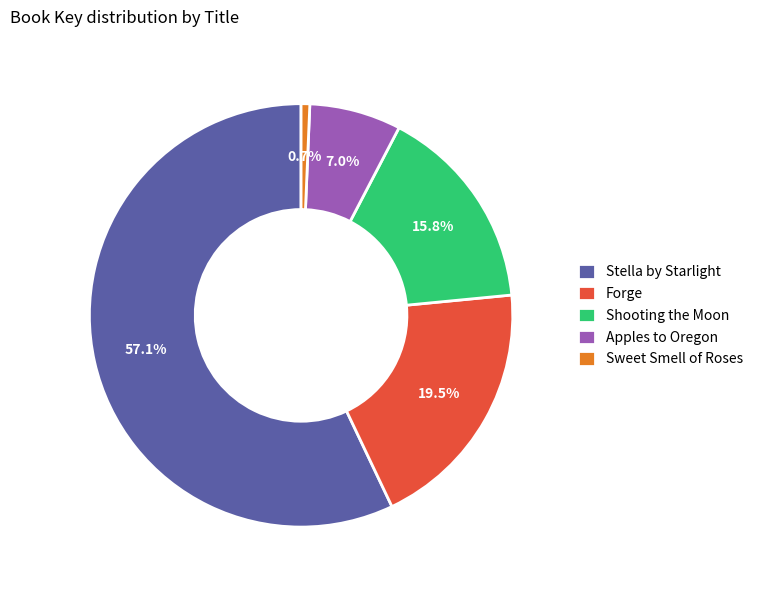

To the nearest percent, what percentage of the pie is Shooting the Moon?

16%